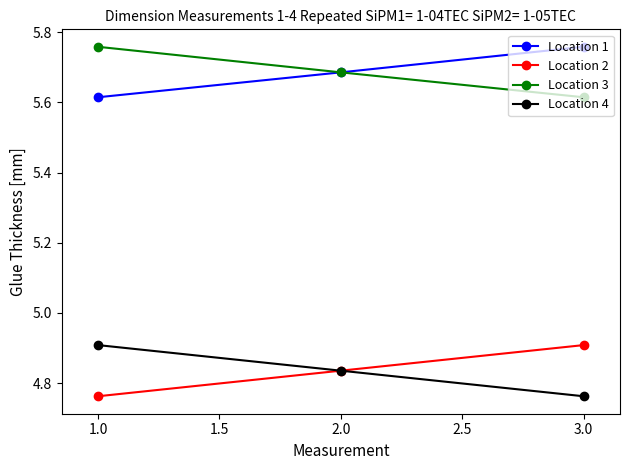

What is the total value across all series at 2.0?

21.0